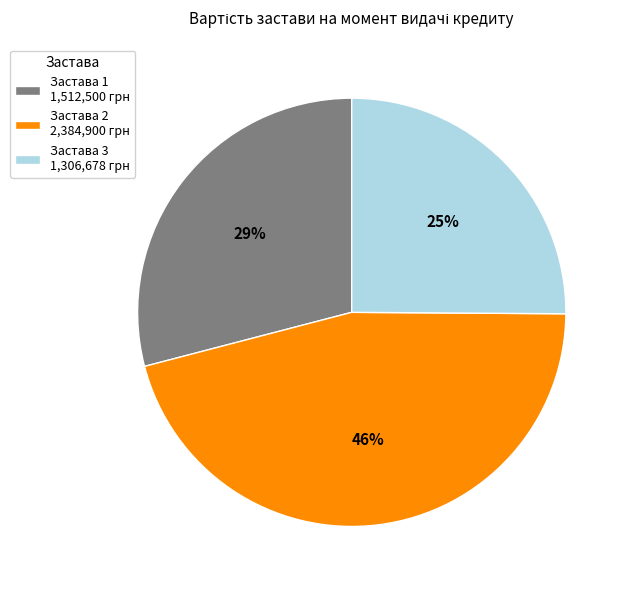

What percentage is the Застава 2 slice, to the nearest percent?

46%